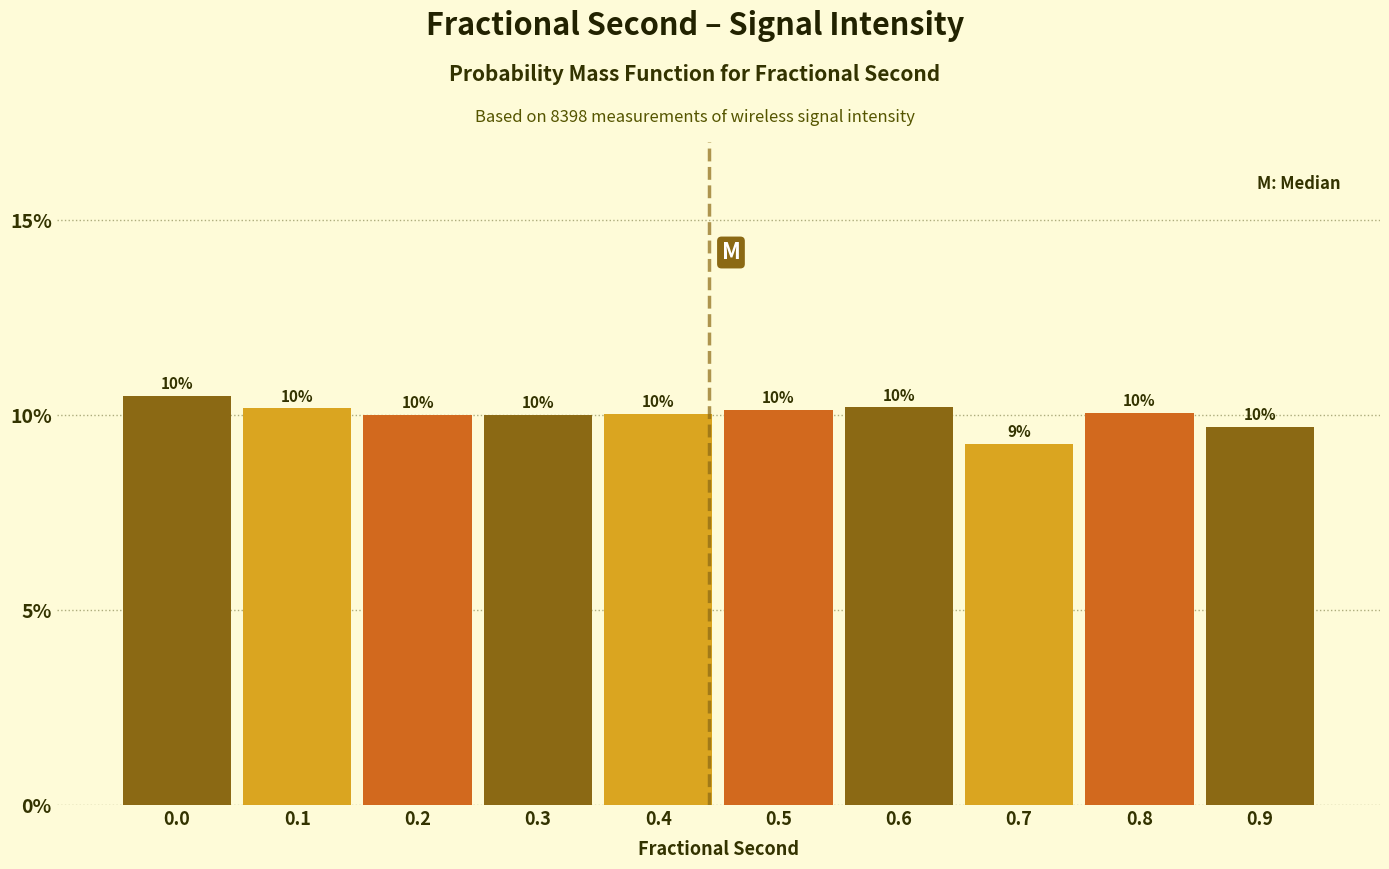

Are the bars horizontal?

No